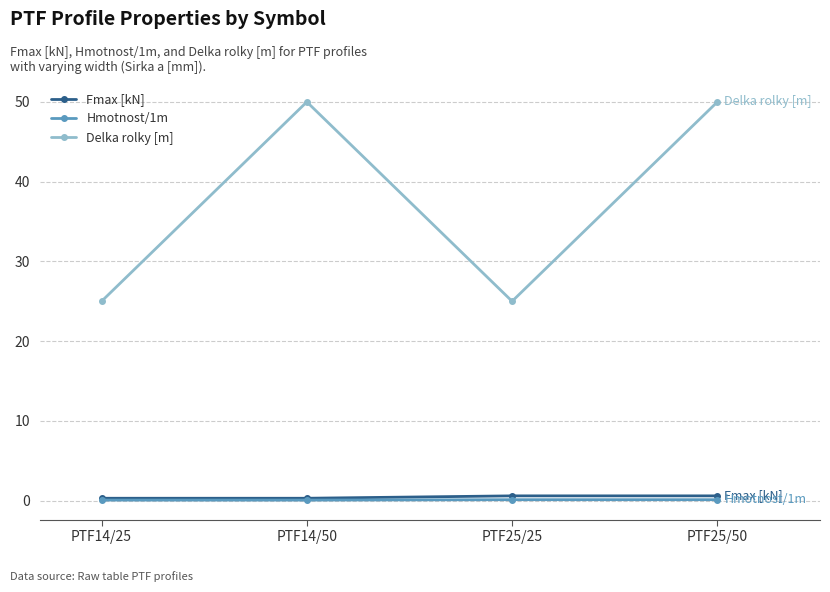

What is the lowest value of the Fmax [kN] series?

0.3